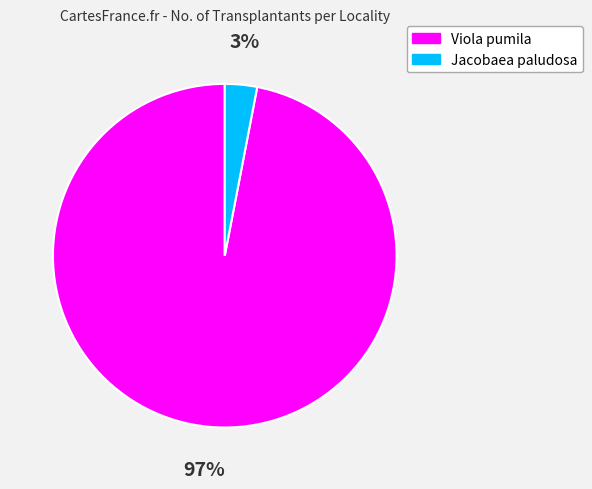

How many segments does this pie chart have?

2